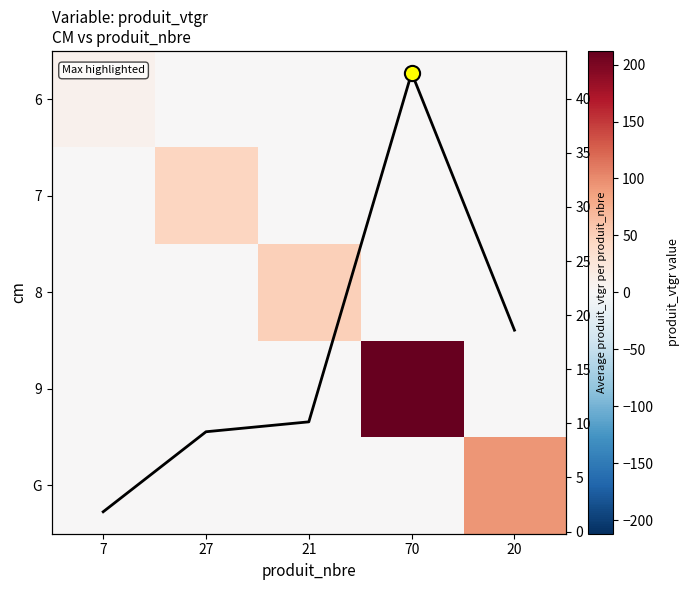

At 70, list the series in order from largest to smallest.

9, Col mean, 6, 7, 8, G